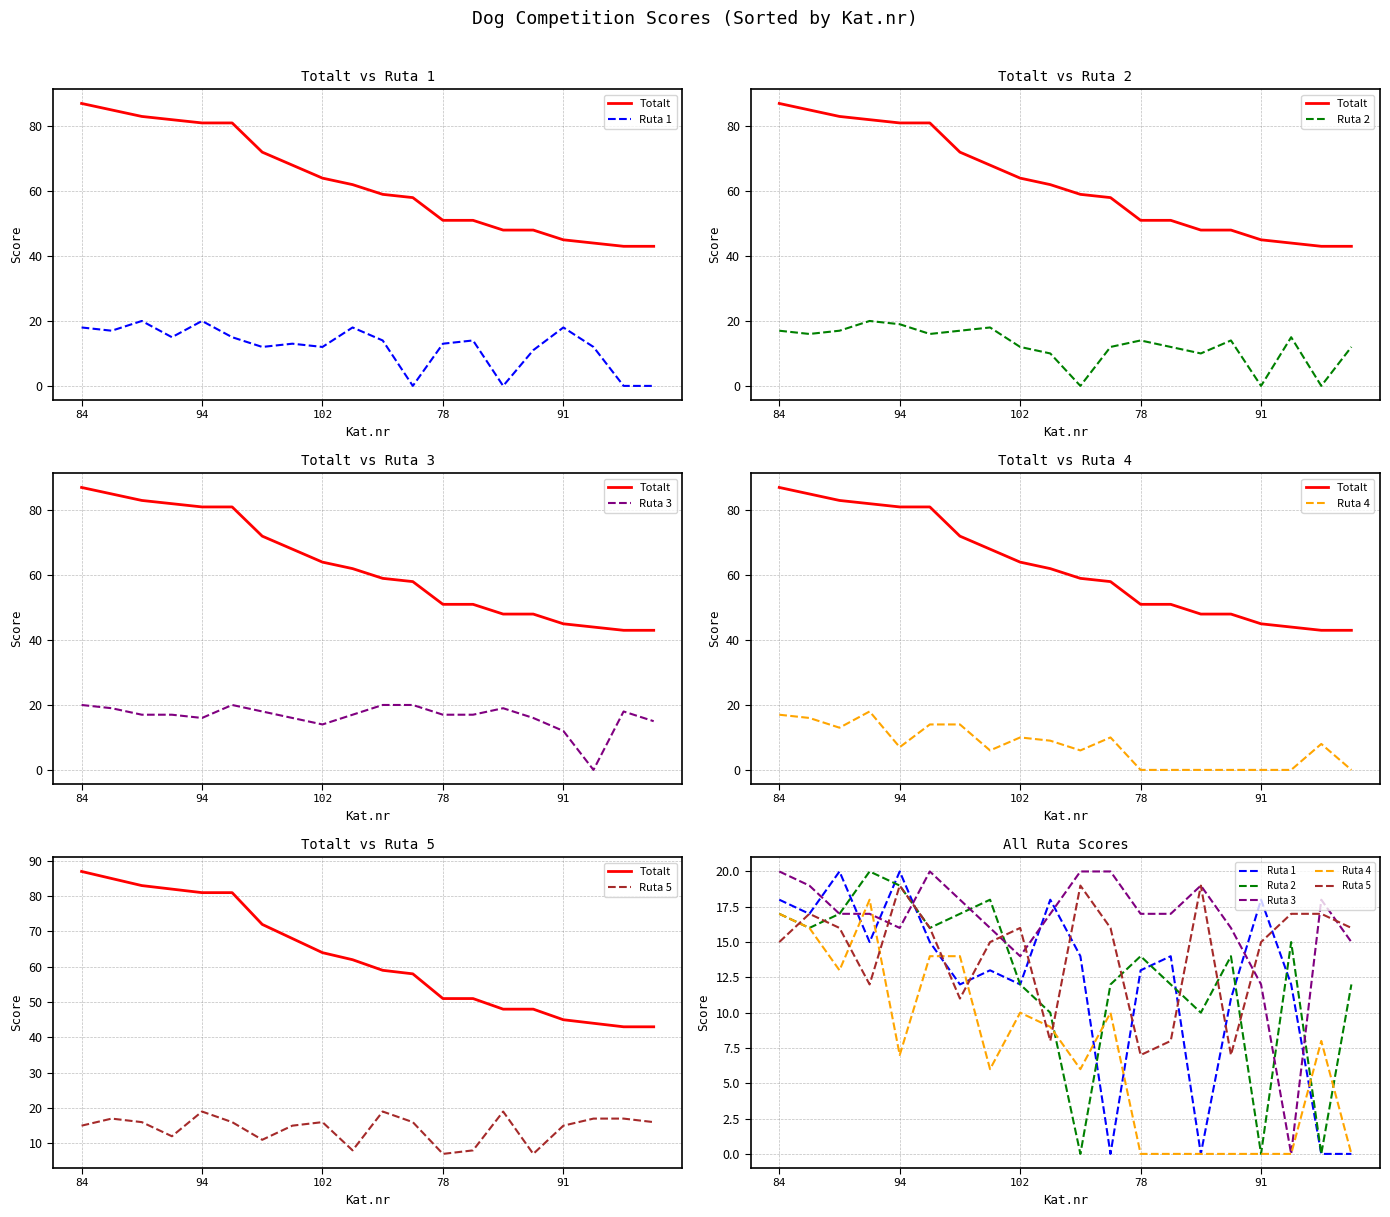

At which label does Ruta 2 first exceed 14?

84